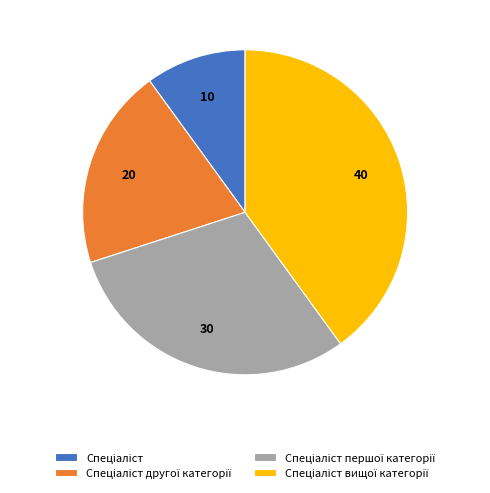

Does any single category account for the majority?

No